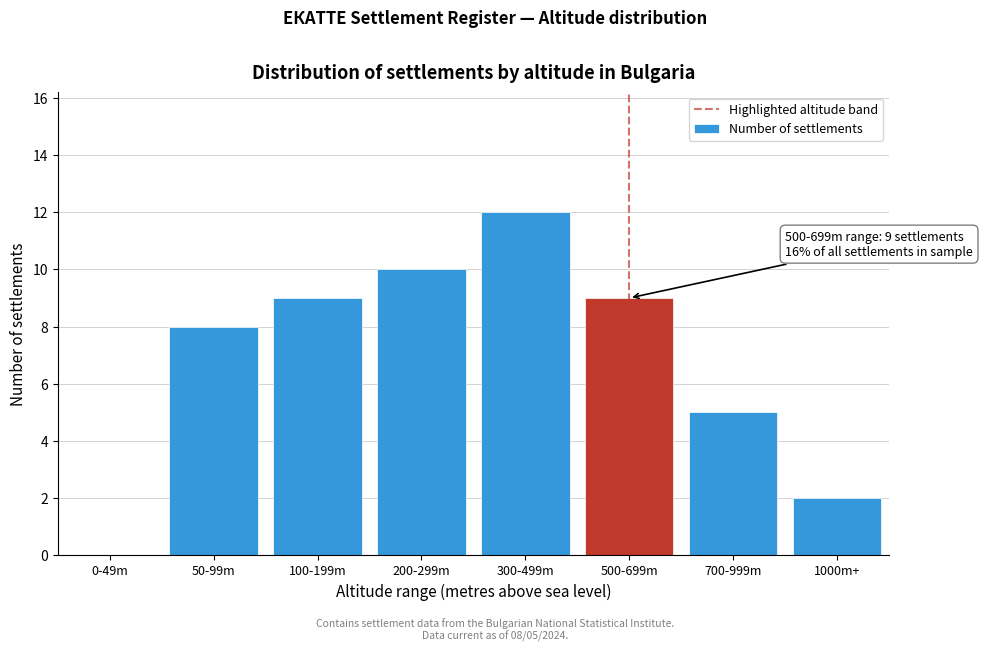

Reading left to right, list all the values displayed in this chart.

0-49m=0	50-99m=8	100-199m=9	200-299m=10	300-499m=12	500-699m=9	700-999m=5	1000m+=2